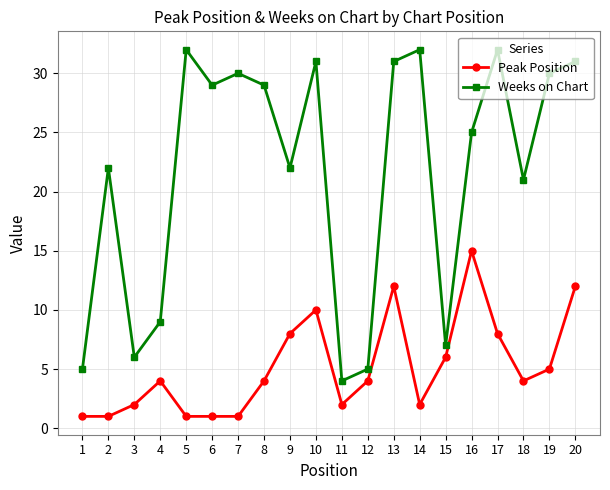

Rank the series by their average value, from lowest to highest.

Peak Position, Weeks on Chart